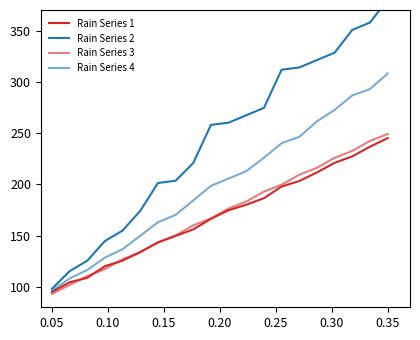

How many data points in Rain Series 3 are less than 176?

10